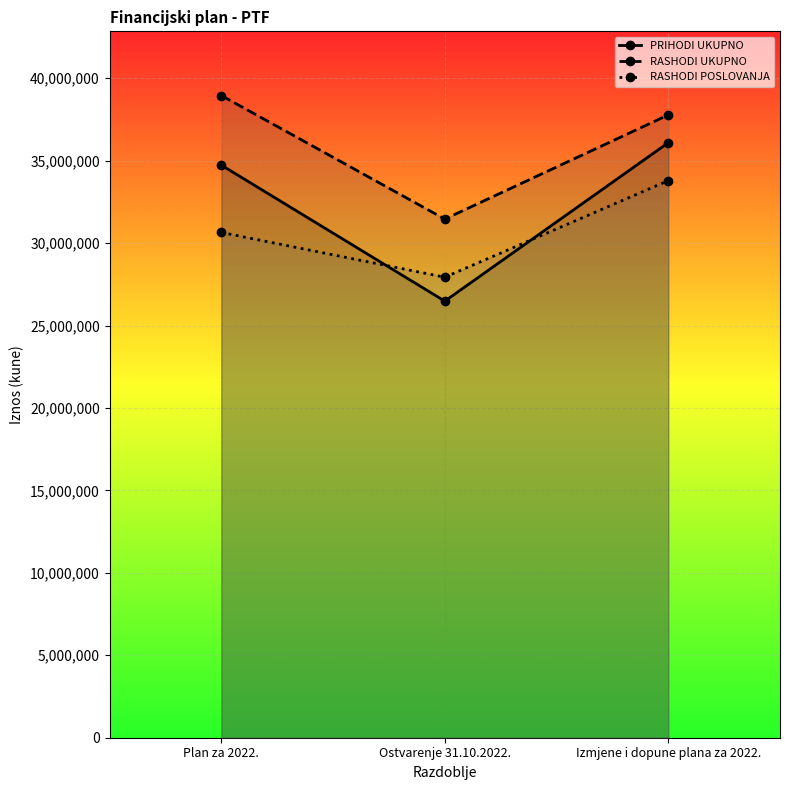

List the series in order of their overall mean, lowest first.

RASHODI POSLOVANJA, PRIHODI UKUPNO, RASHODI UKUPNO